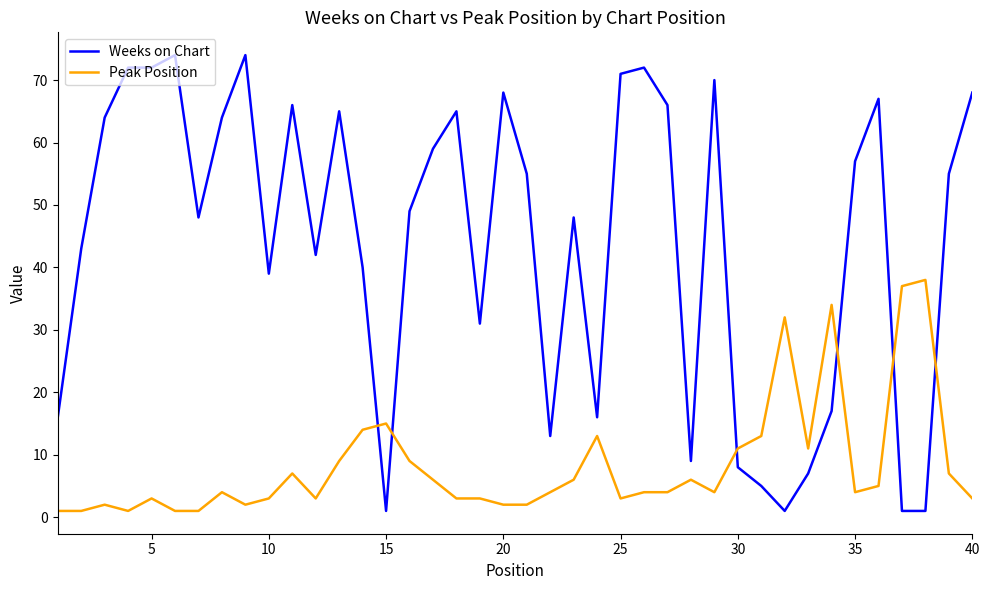

Rank the series by their average value, from highest to lowest.

Weeks on Chart, Peak Position